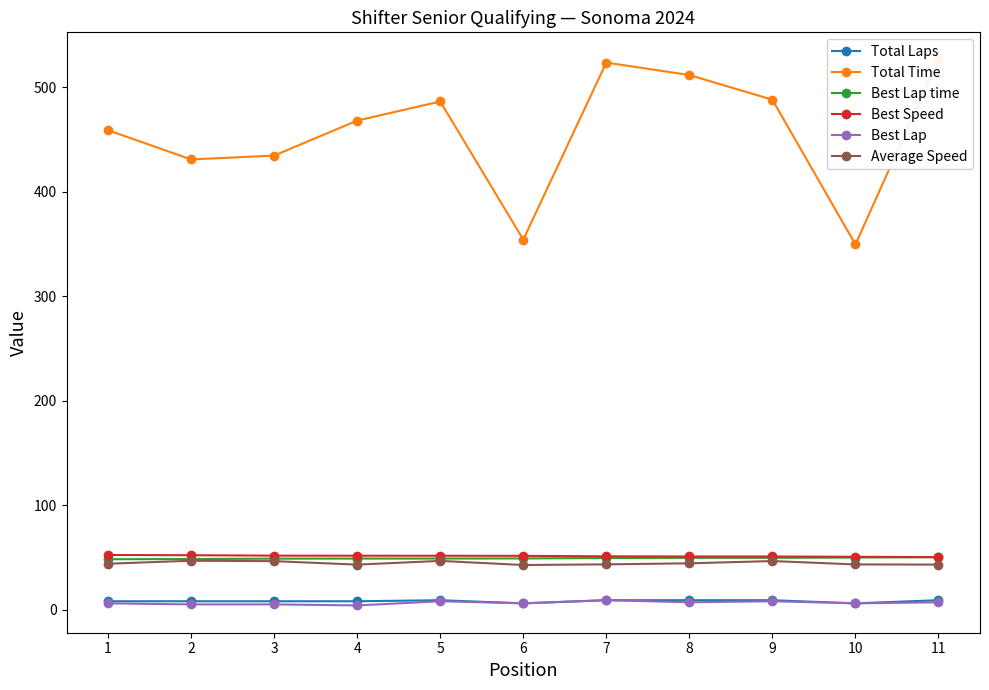

What is the difference between the highest and lowest values at 4?

464.1